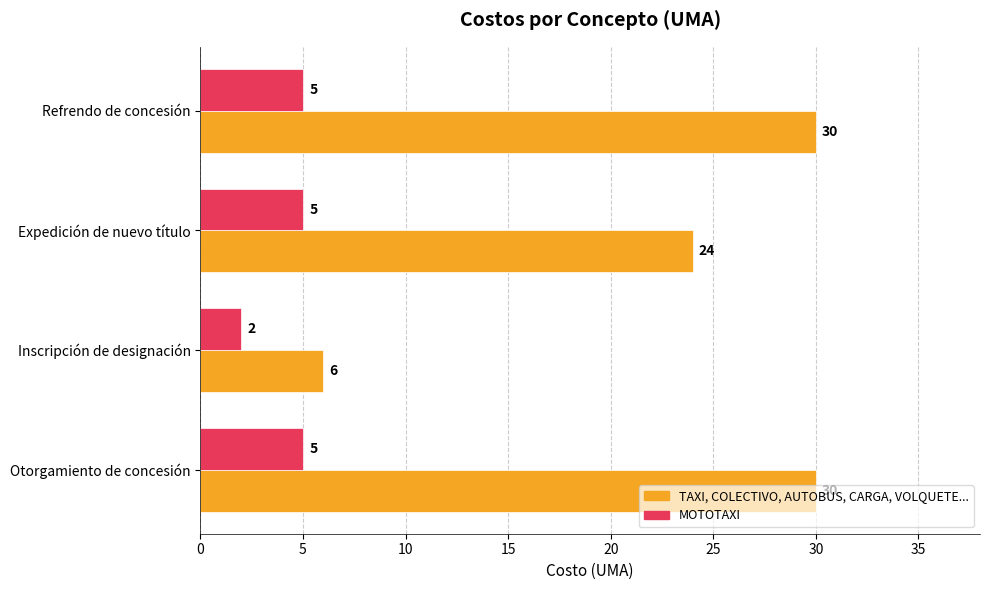

What is the difference between the maximum and minimum values in the MOTOTAXI series?

3